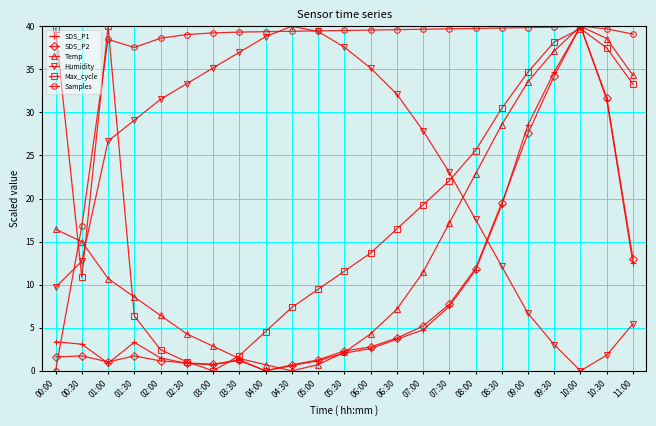

What is the greatest value displayed?

40.0